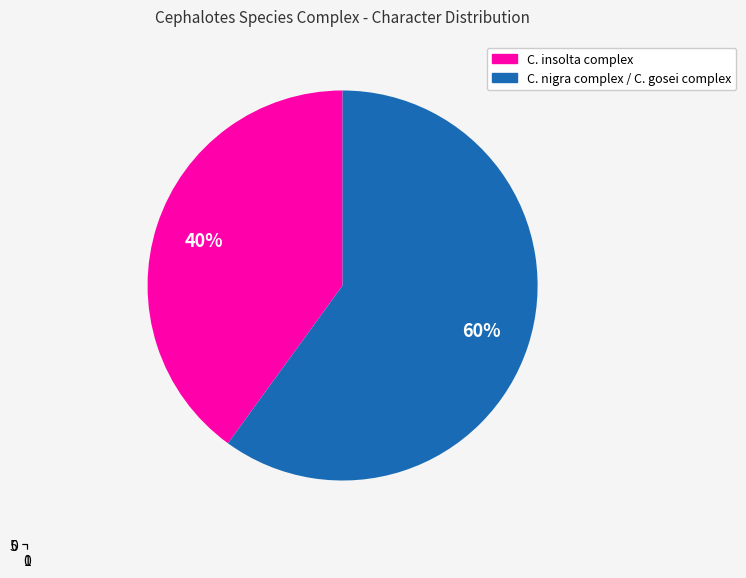

Which slice is the largest?

C. nigra complex / C. gosei complex